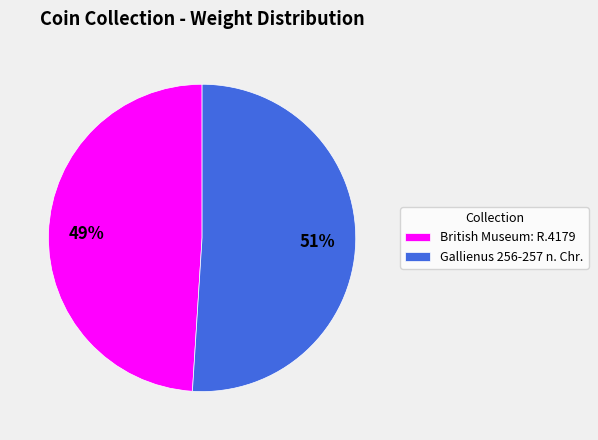

Which category has the smallest portion of the pie?

British Museum: R.4179